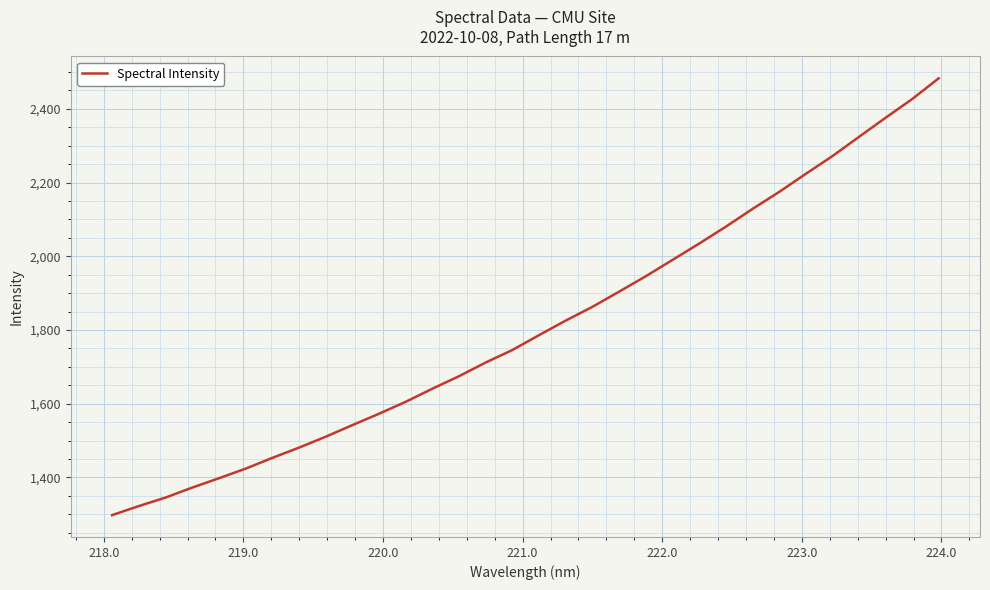

What is the minimum value shown in the chart?

1297.8